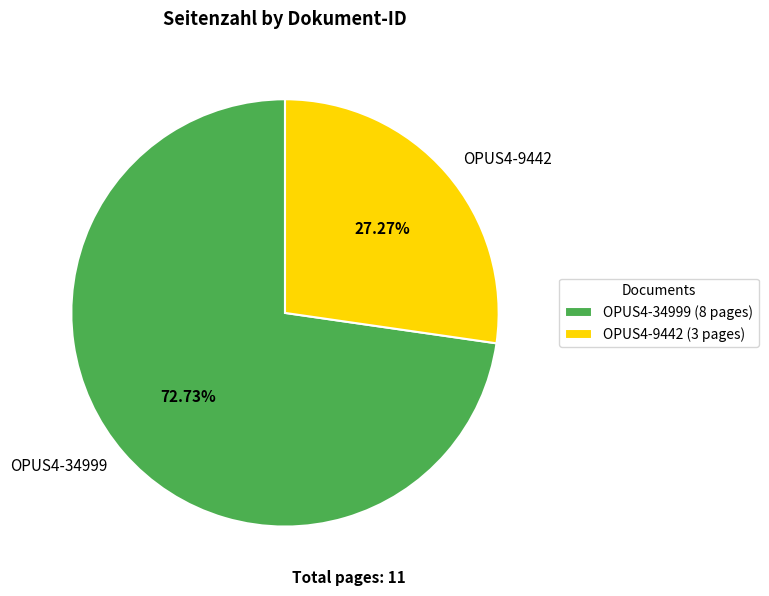

How many segments does this pie chart have?

2